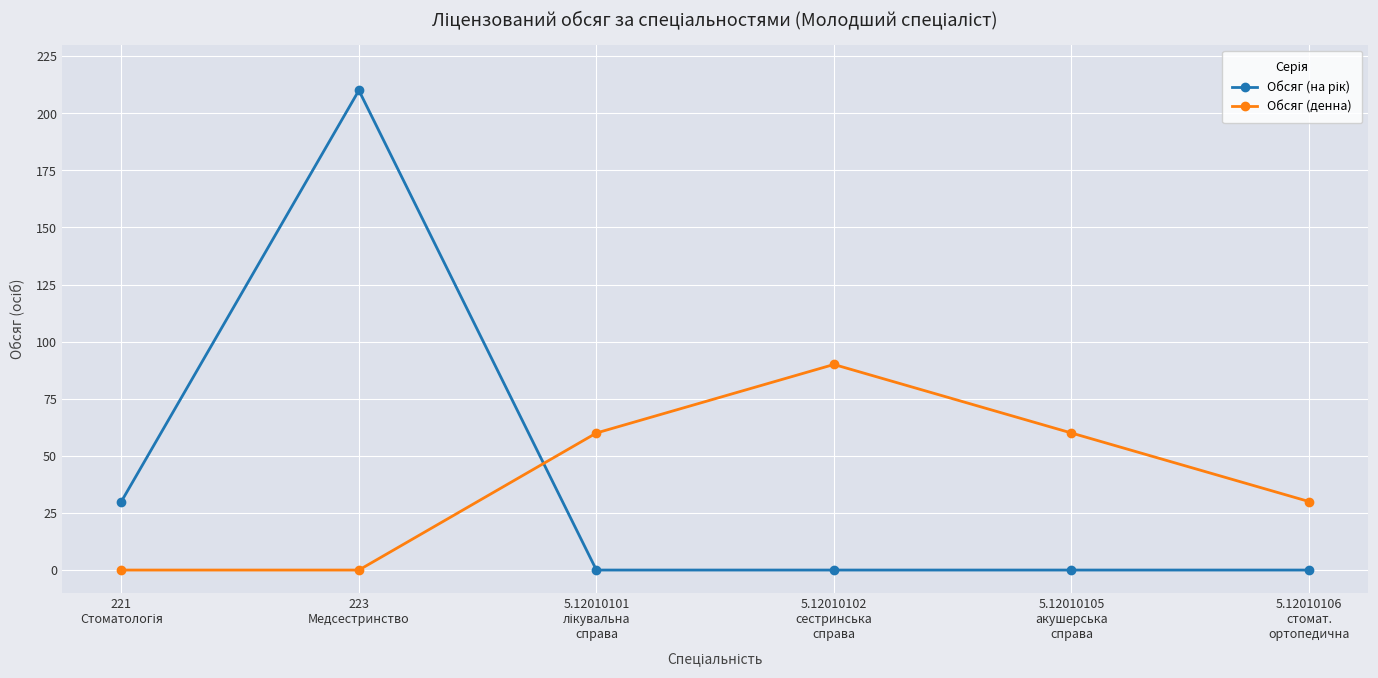

True or false: Обсяг (денна) has more than 0 points higher than both neighbors.

True